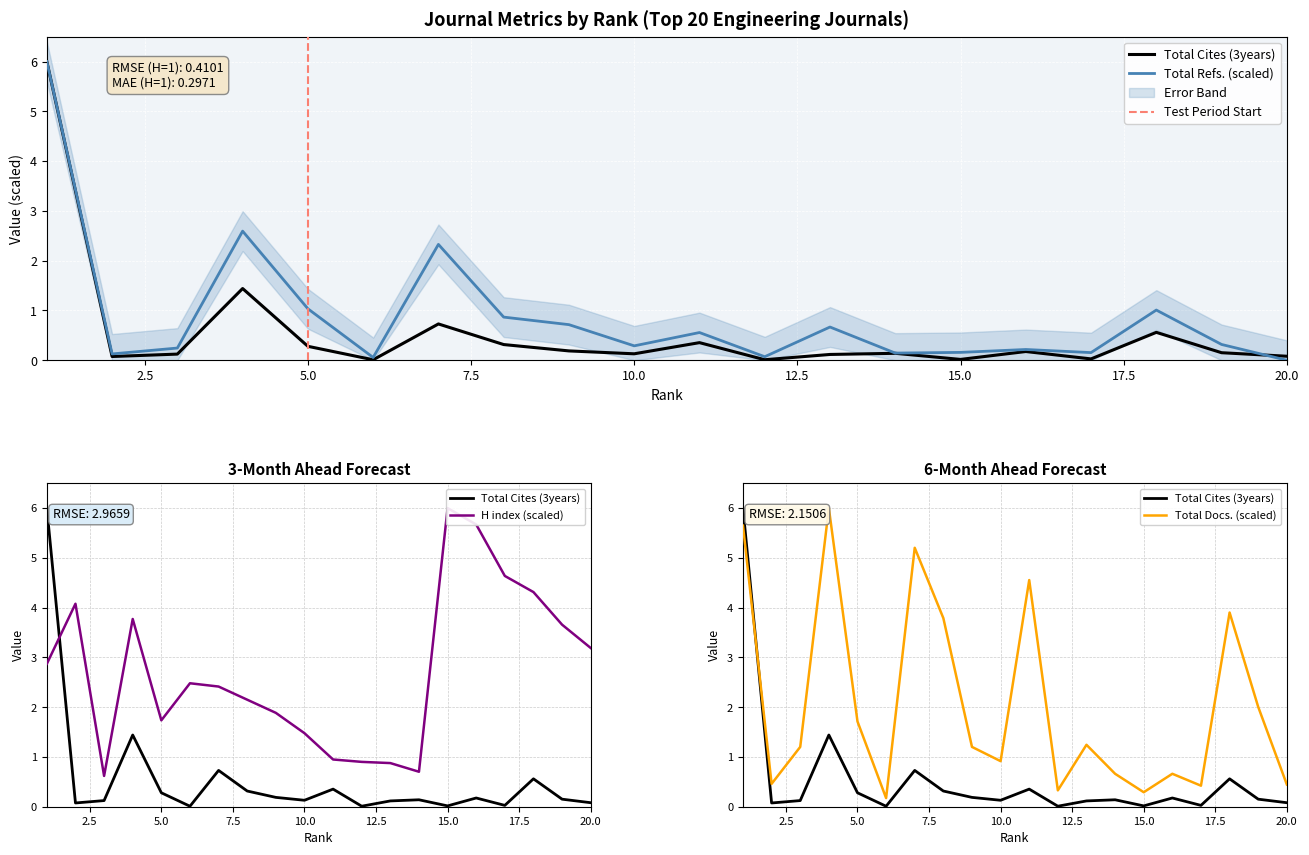

Which category has the lowest value in the H index series?

3